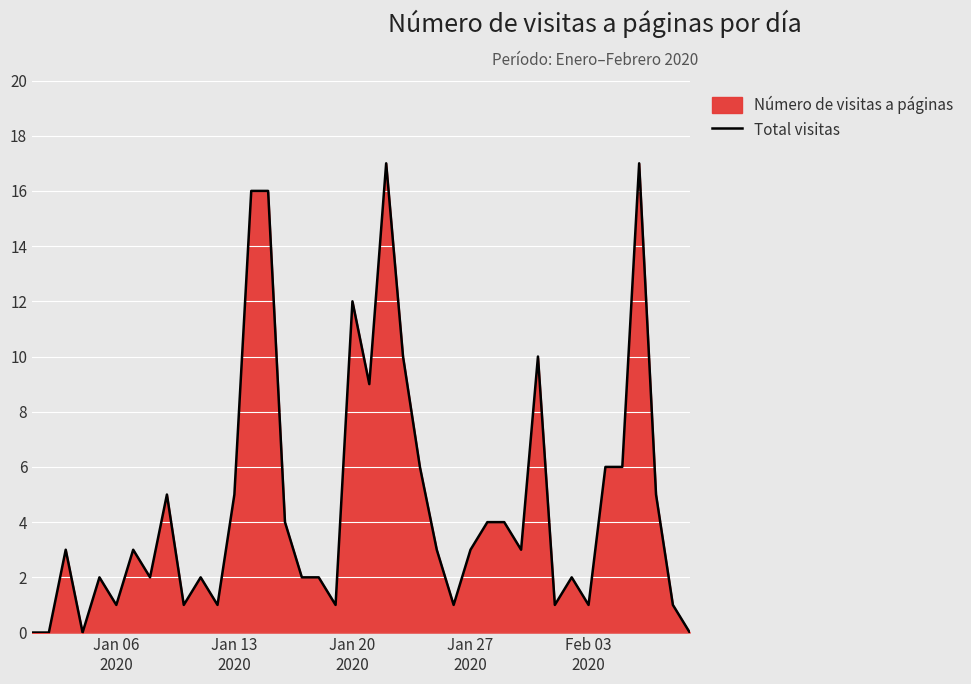

What is the difference between the second highest and second lowest values?

17